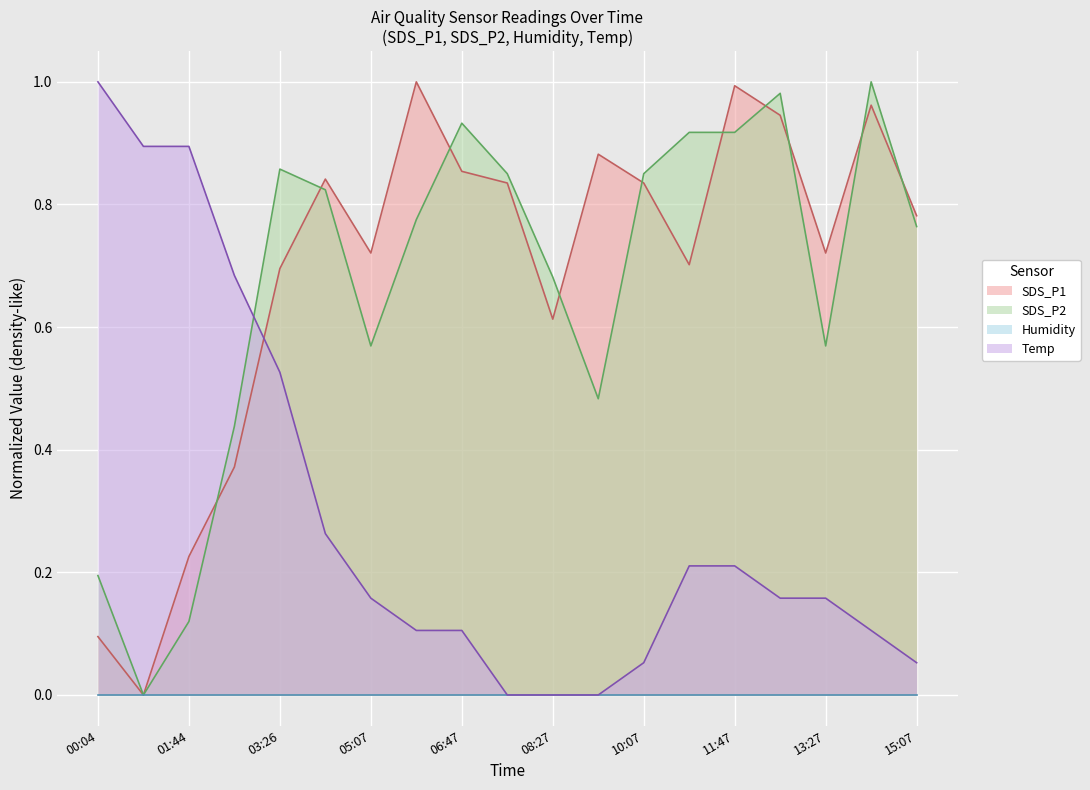

How many times do SDS_P2 and Temp cross each other?

1